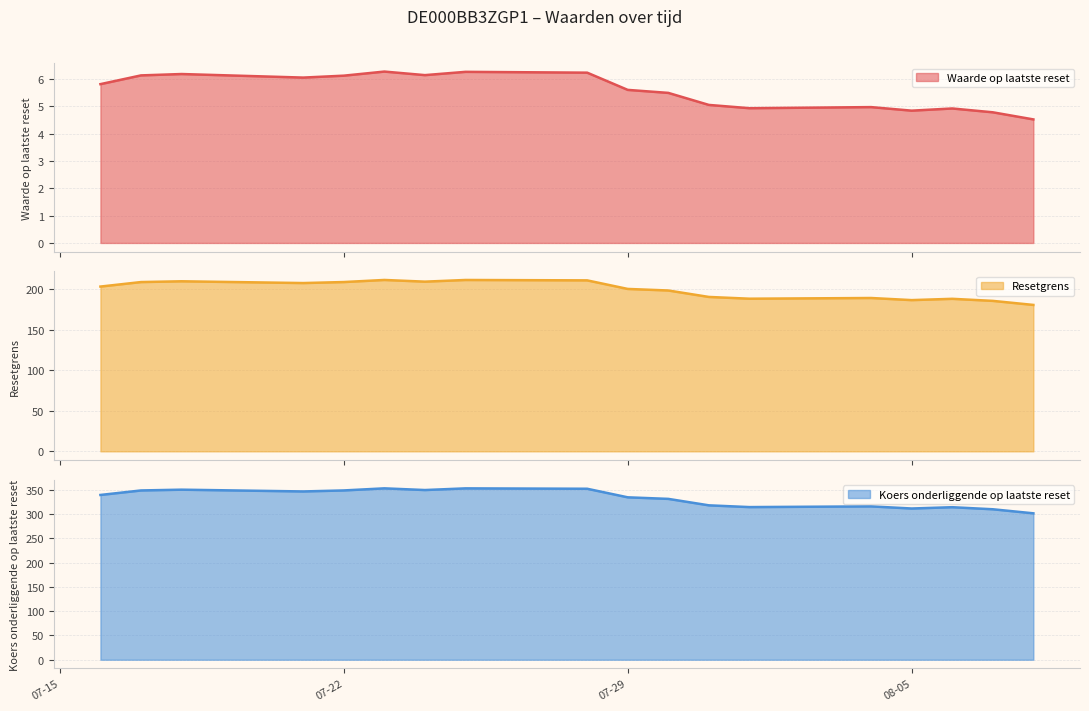

List the labels in order of Koers onderliggende op laatste reset value, largest first.

2025-07-23, 2025-07-25, 2025-07-28, 2025-07-18, 2025-07-24, 2025-07-22, 2025-07-17, 2025-07-21, 2025-07-16, 2025-07-29, 2025-07-30, 2025-07-31, 2025-08-04, 2025-08-01, 2025-08-06, 2025-08-05, 2025-08-07, 2025-08-08